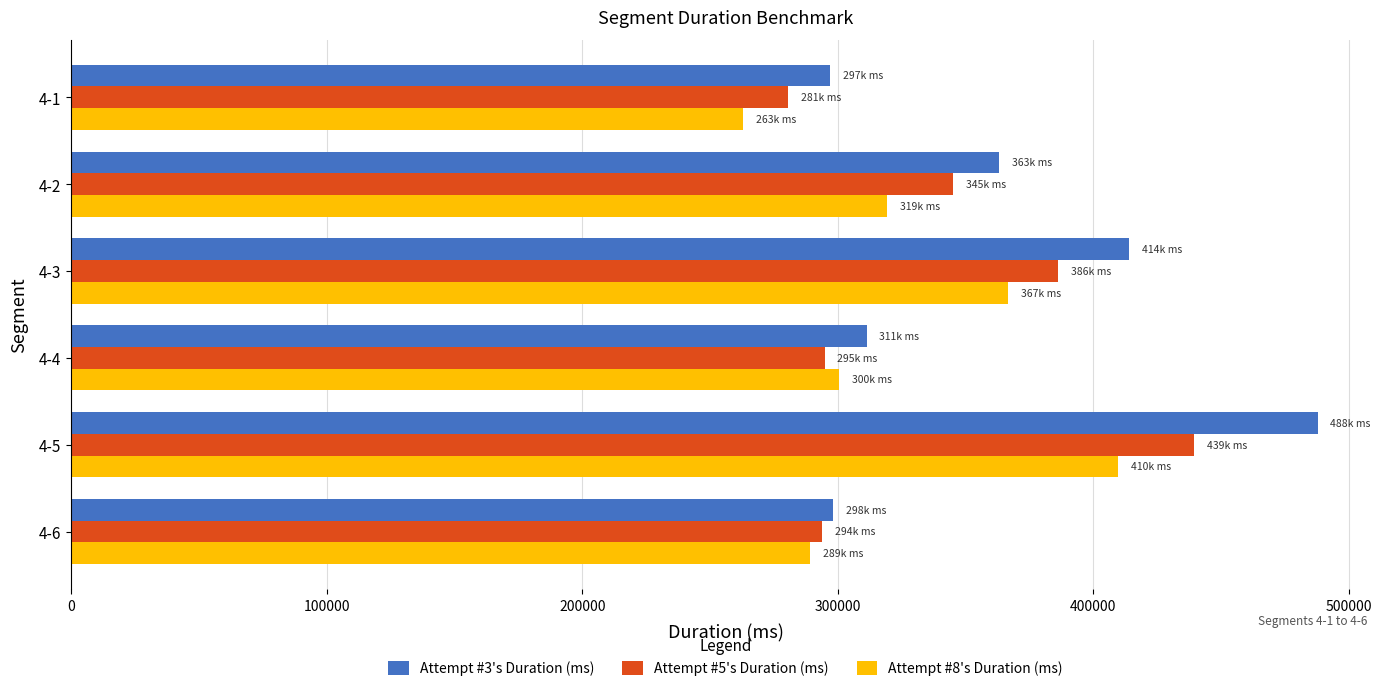

How many data points in Attempt #5's Duration (ms) are less than 345106?

3